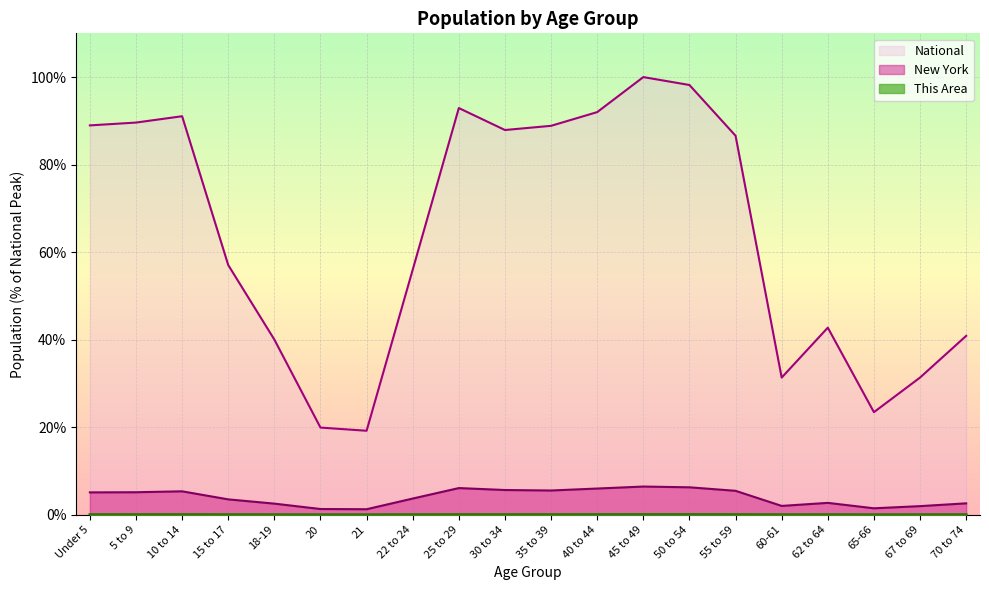

Is the value of National at 45 to 49 greater than the value of New York at 20?

Yes